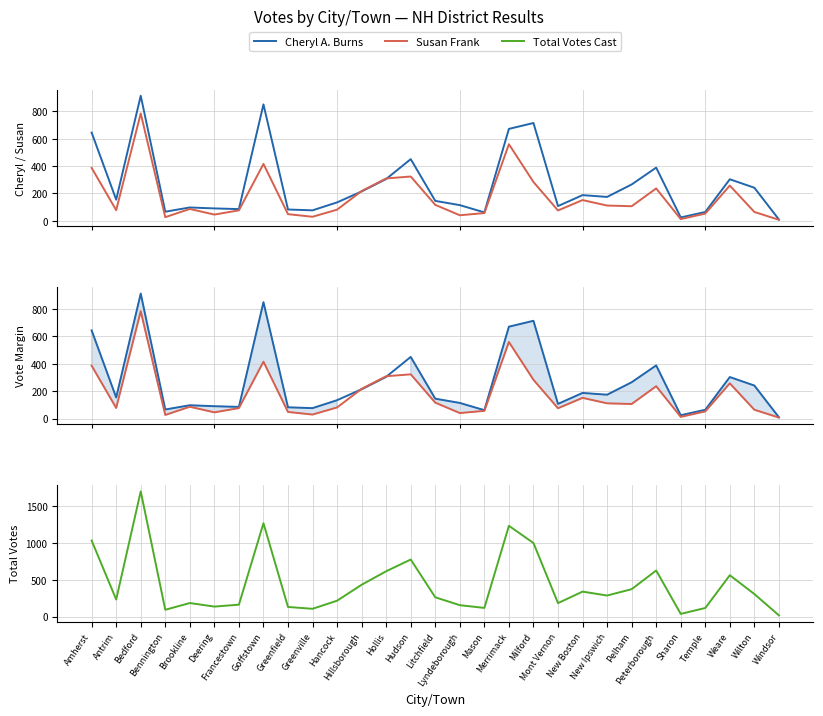

What is the approximate value of Total Votes Cast at Bedford, to the nearest 100?

1700